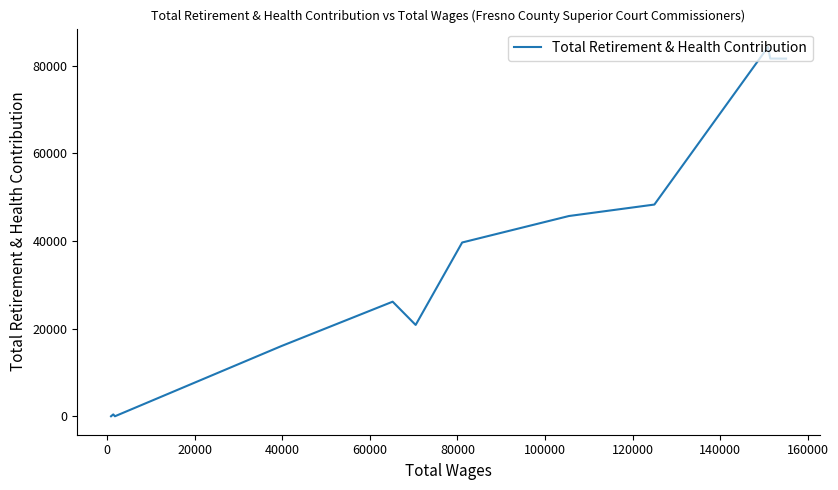

What is the average value?

37069